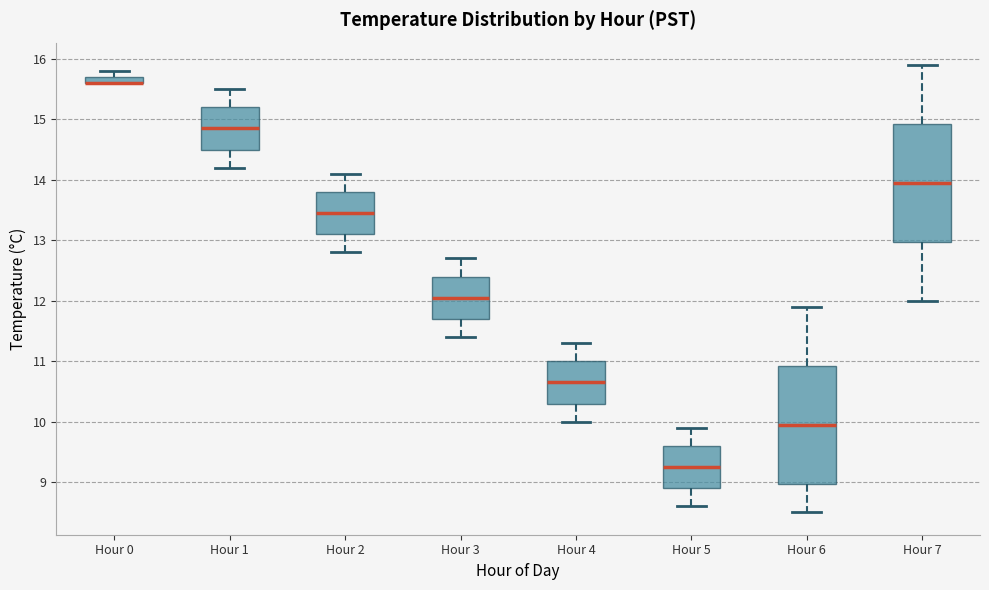

Where does the lower whisker of the box for Hour 6 end on the y-axis? The values are not printed on the chart, so give them approximately, as read against the axis.

8.5